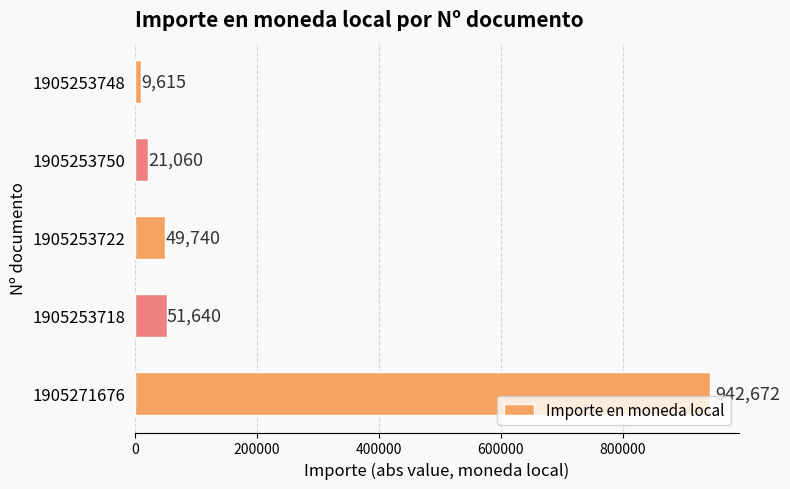

Which category has the highest value across all series?

1905271676